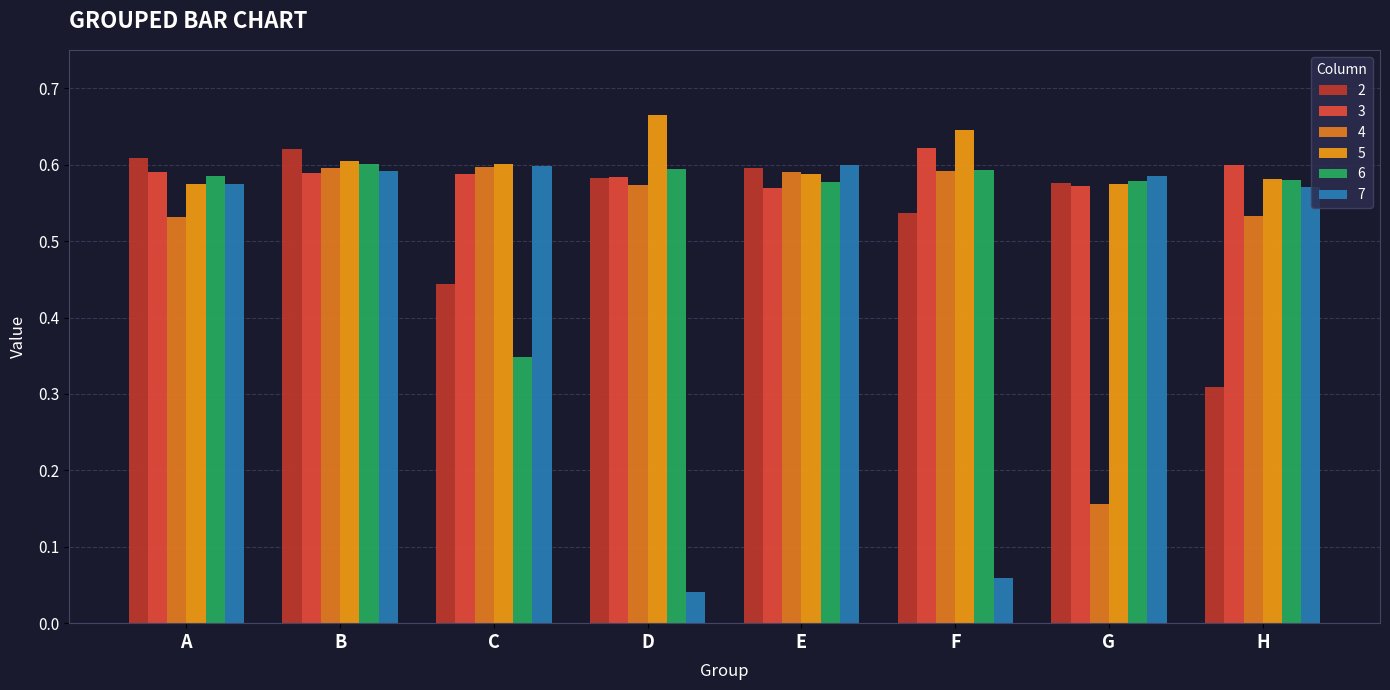

The value of 6 at E is 0.6. True or false?

True